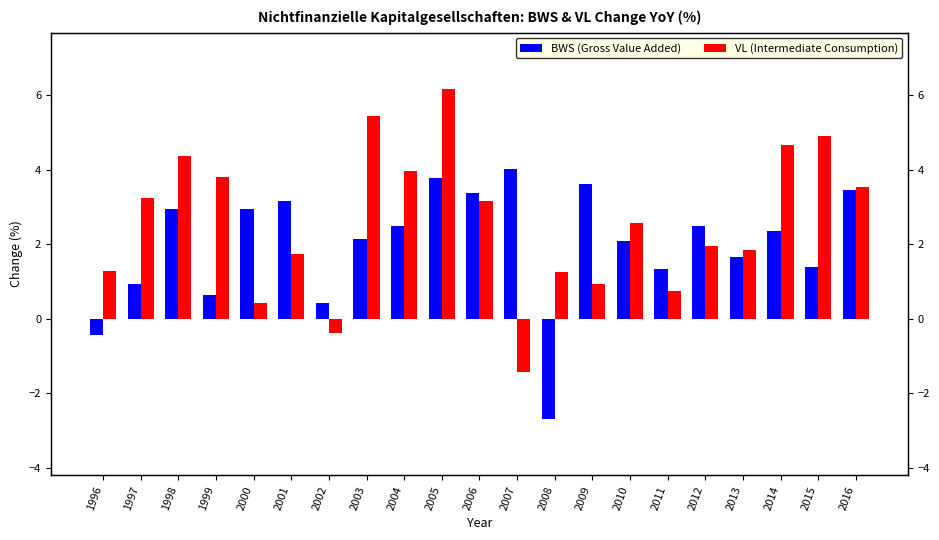

Which has a higher value, 2009 or 1998?

2009